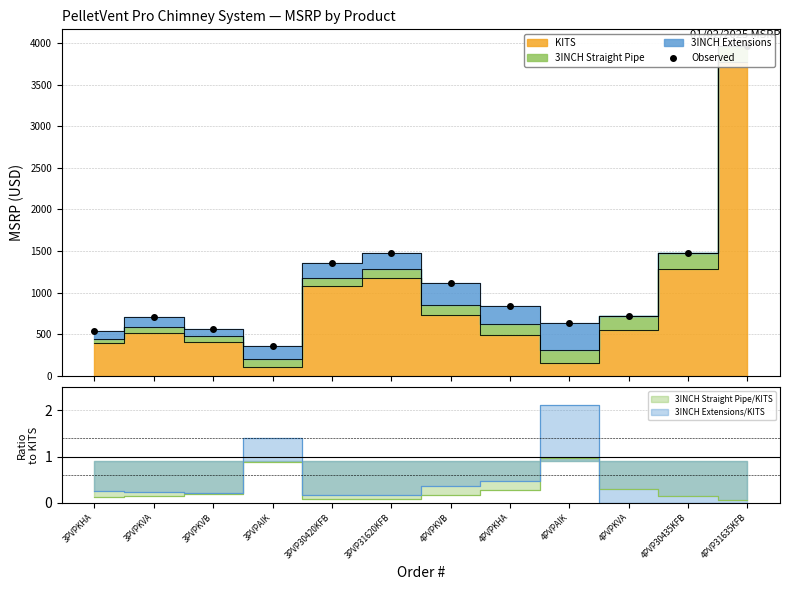

What is the change in value from 3PVPKVB to 4PVPKVB?

+547.7